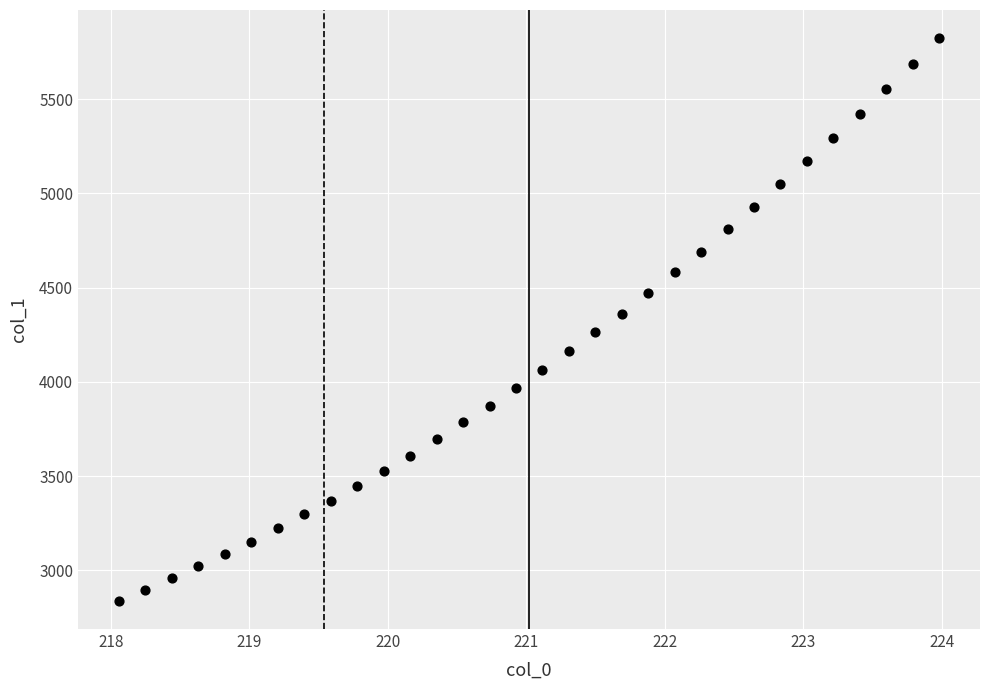

What is the range of X values (max minus min)?

5.9